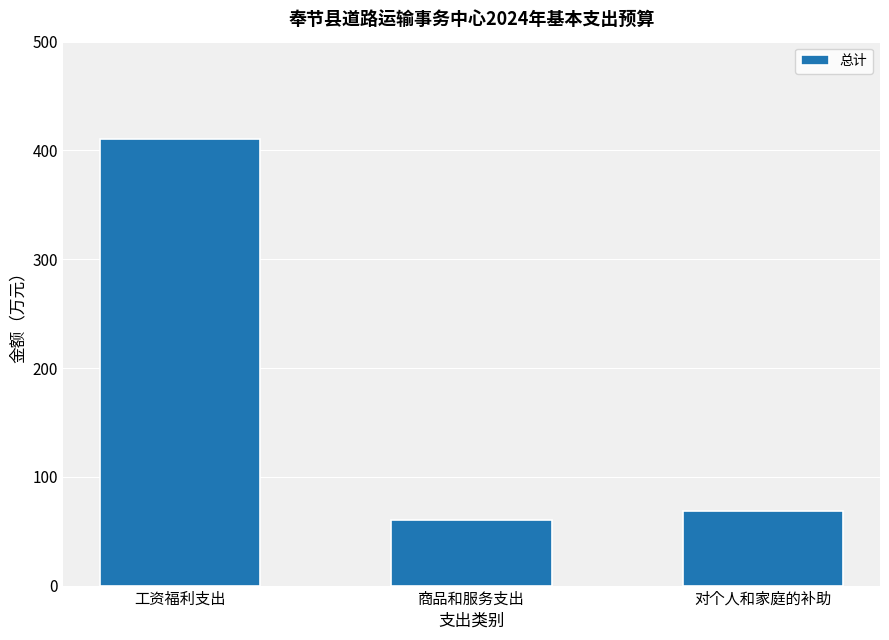

Approximately how many times larger is the value at 商品和服务支出 compared to 工资福利支出?

0.1